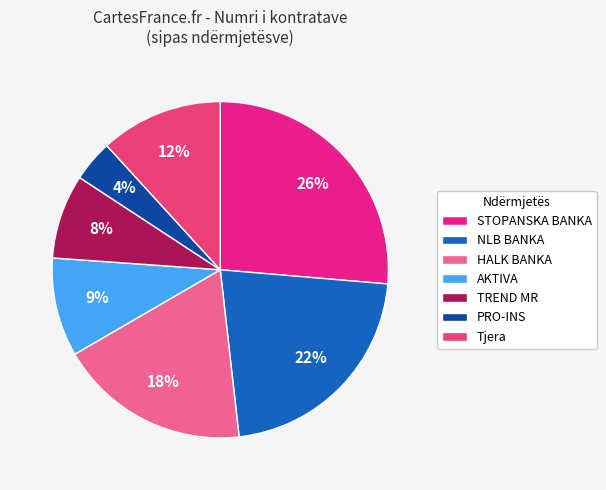

What is the smallest slice in the pie chart?

PRO-INS